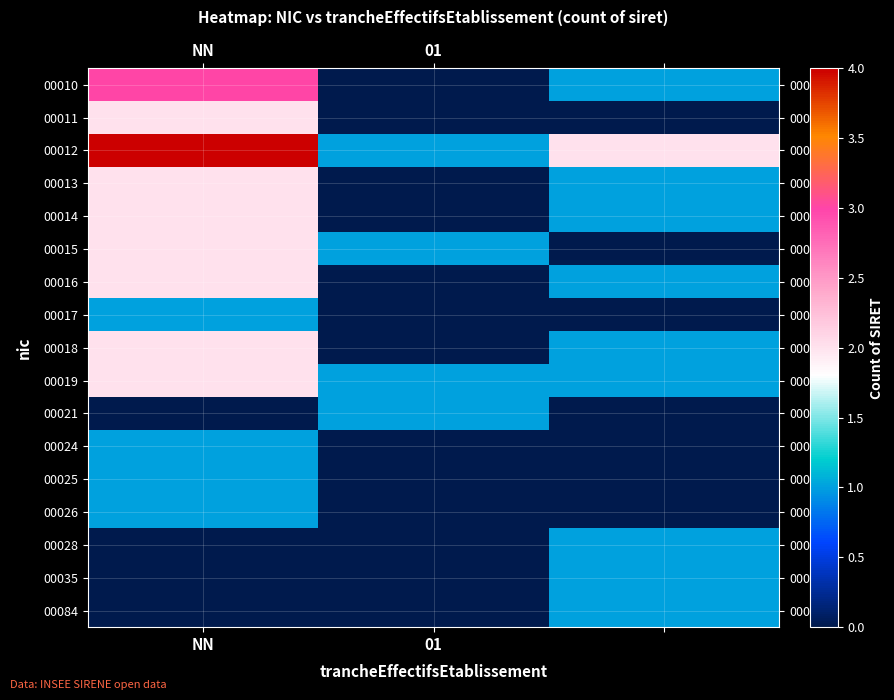

Count the number of categories in the chart.

3